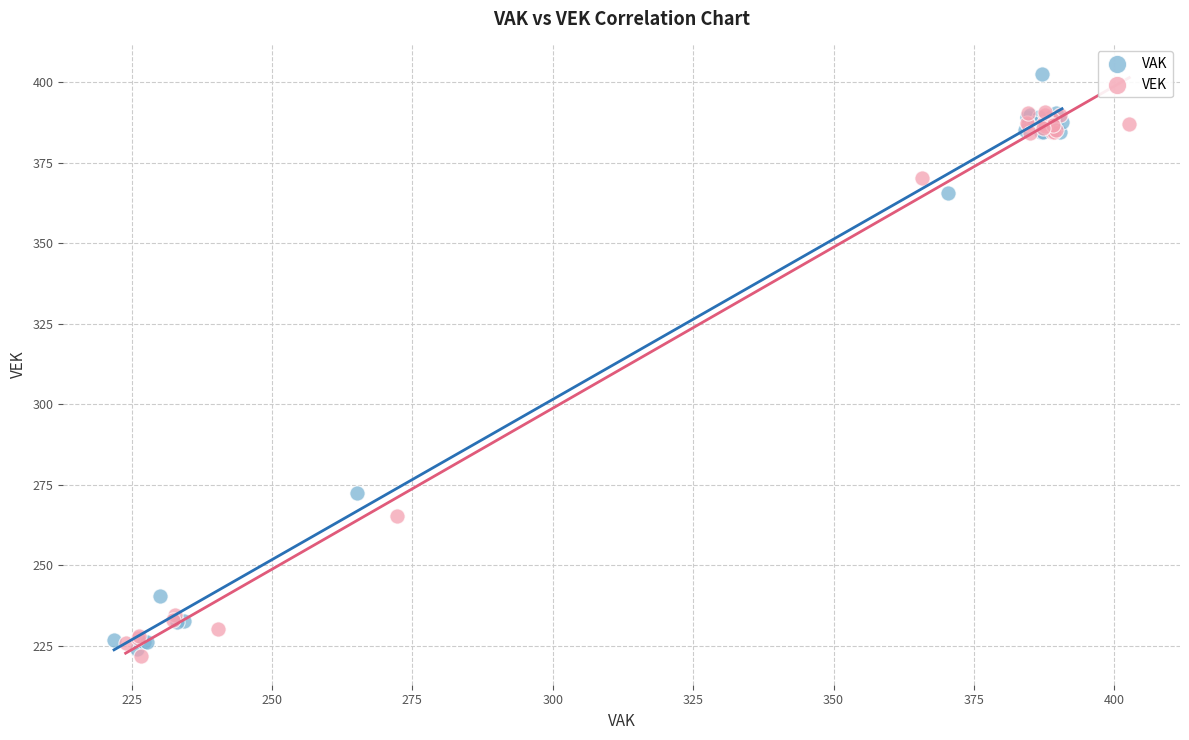

Which series contains the highest Y value?

VAK